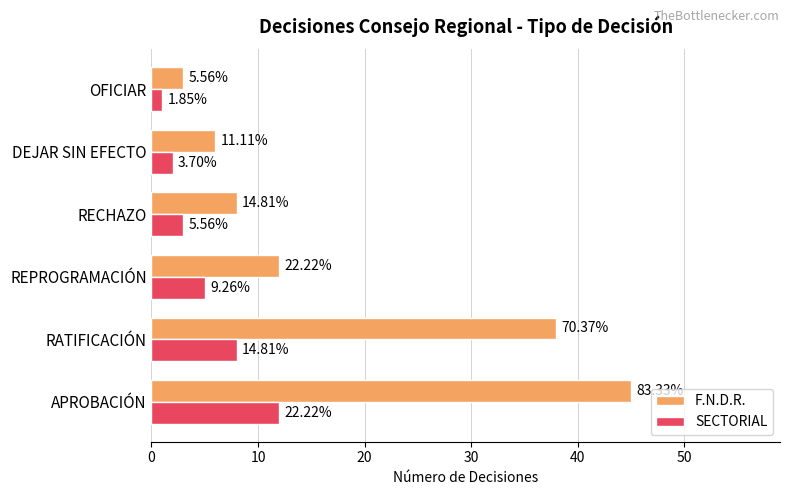

What are all the series names shown in the legend?

F.N.D.R., SECTORIAL